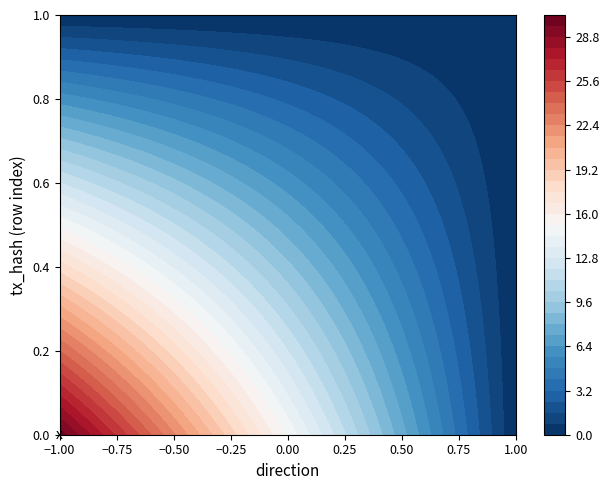

Reading left to right, list all the values displayed in this chart.

6cd0b388ac8f19e2f067b5fa4898e281d4bdcc4: 30	0
8da4c52bac4ffb187ad6d258b1b6524363770af: 0	0